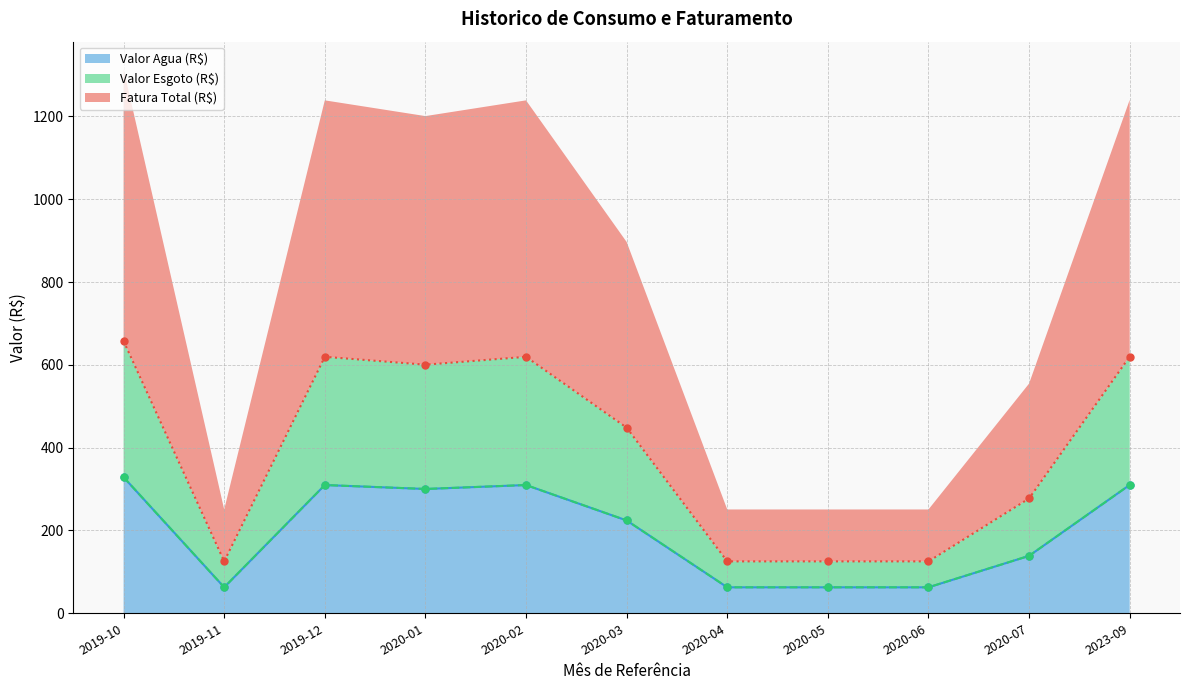

How many lines are shown in the chart?

3